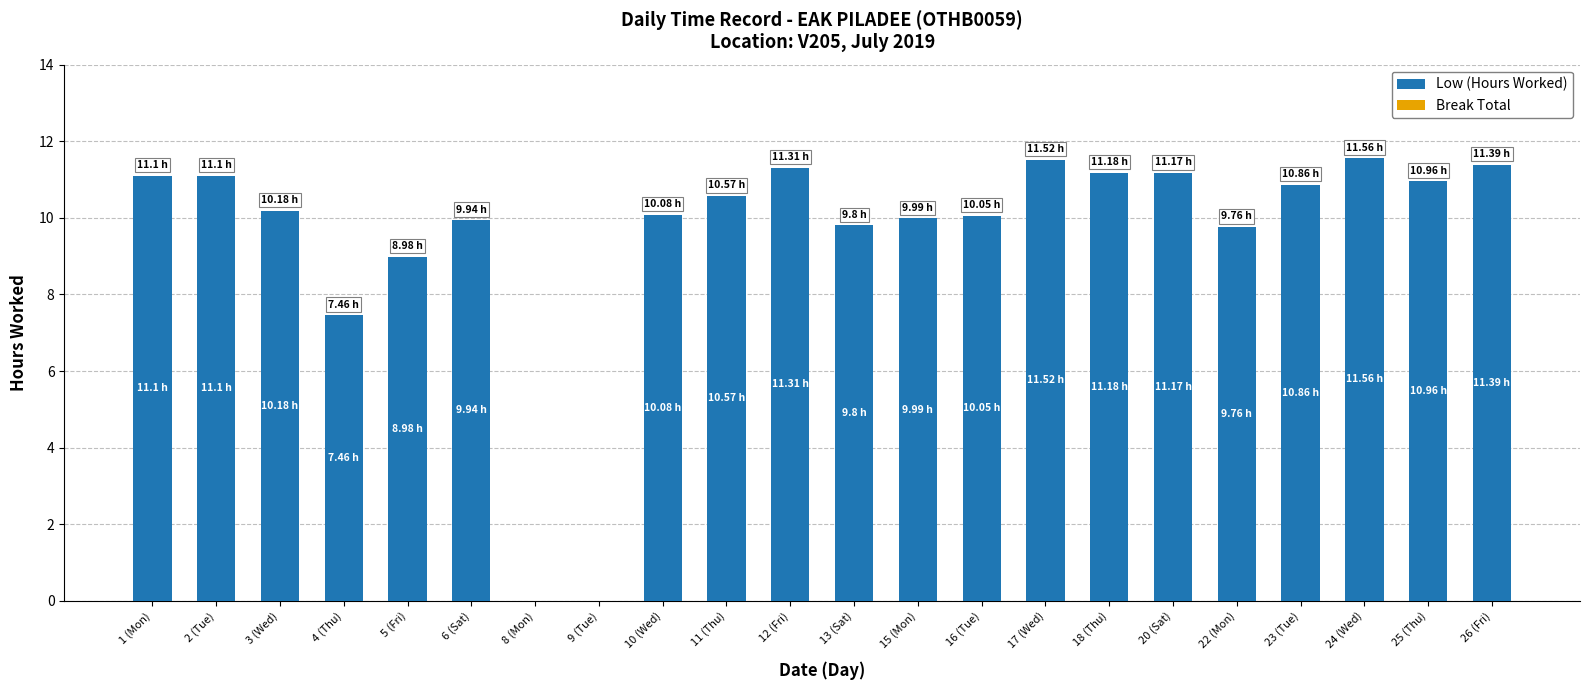

Which has a higher value, 9 (Tue) or 12 (Fri)?

12 (Fri)